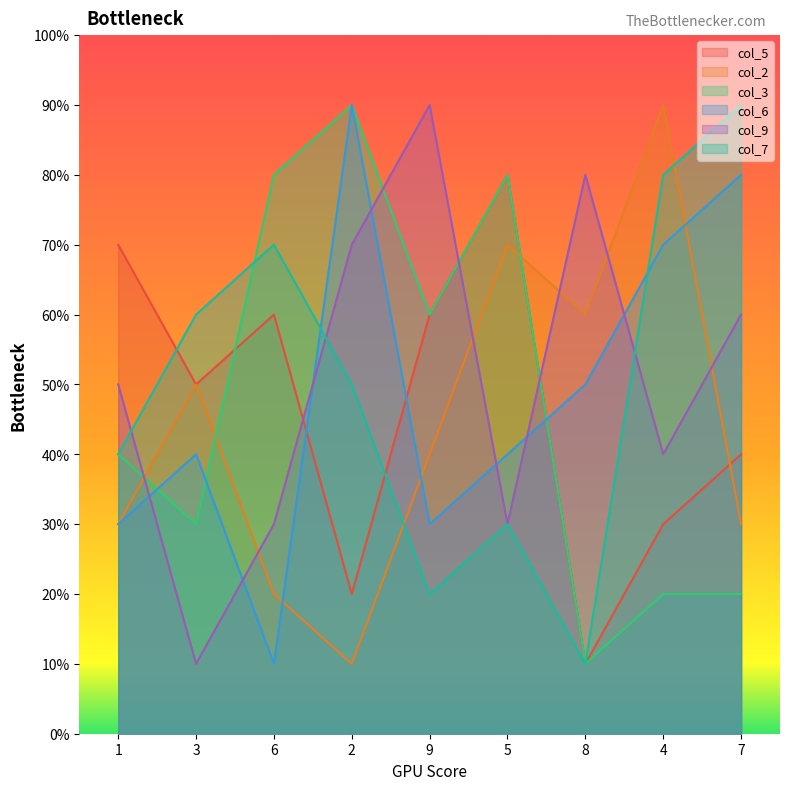

Reading left to right, transcribe all the data shown in this chart.

col_5: 7	5	6	2	6	8	1	3	4
col_2: 3	5	2	1	4	7	6	9	3
col_3: 4	3	8	9	6	8	1	2	2
col_6: 3	4	1	9	3	4	5	7	8
col_9: 5	1	3	7	9	3	8	4	6
col_7: 4	6	7	5	2	3	1	8	9